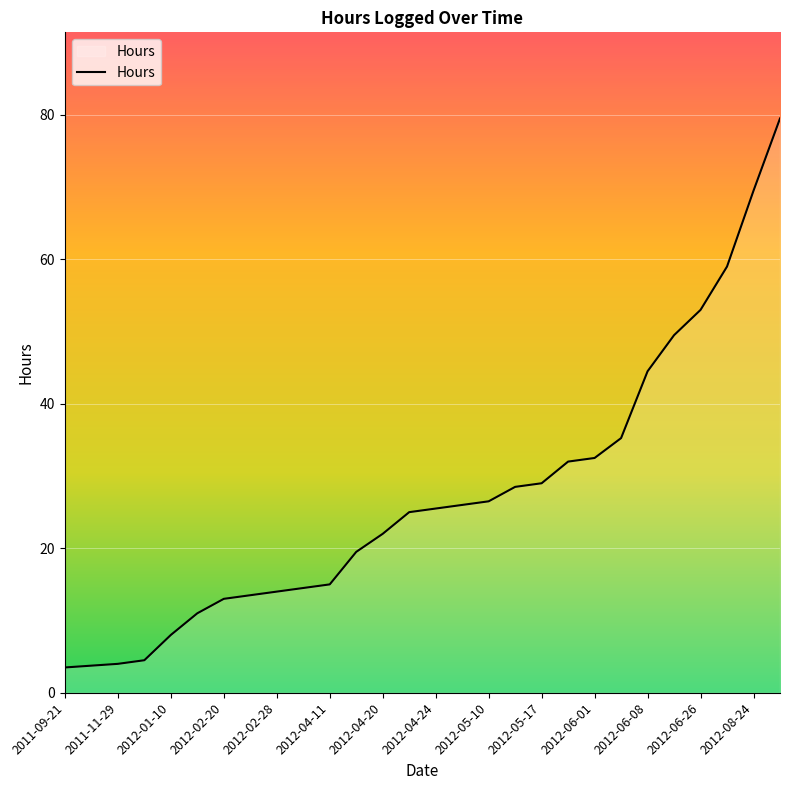

What is the smallest value displayed?

3.5